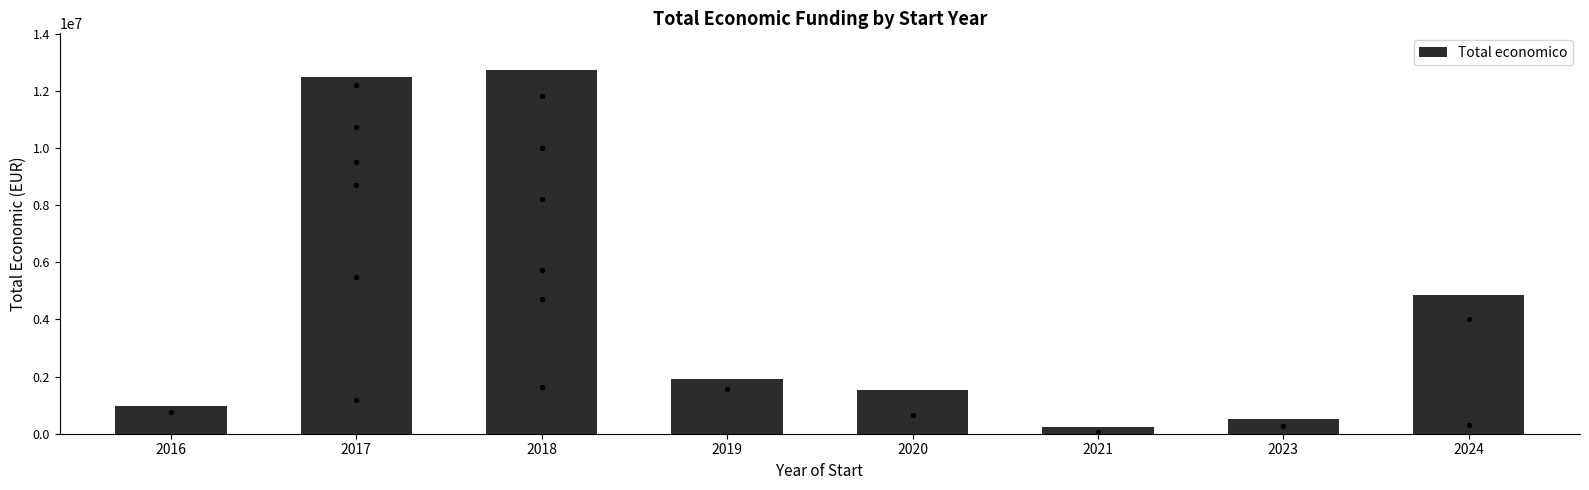

Between 2024 and 2023, which is larger?

2024